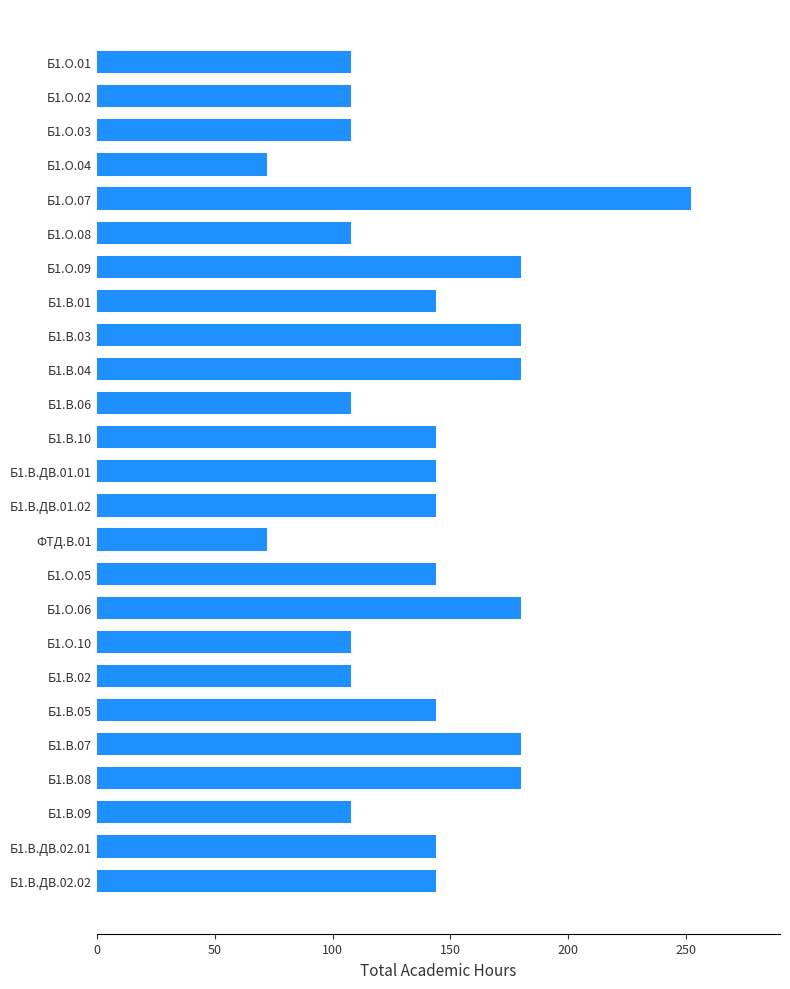

What is the average value?

140